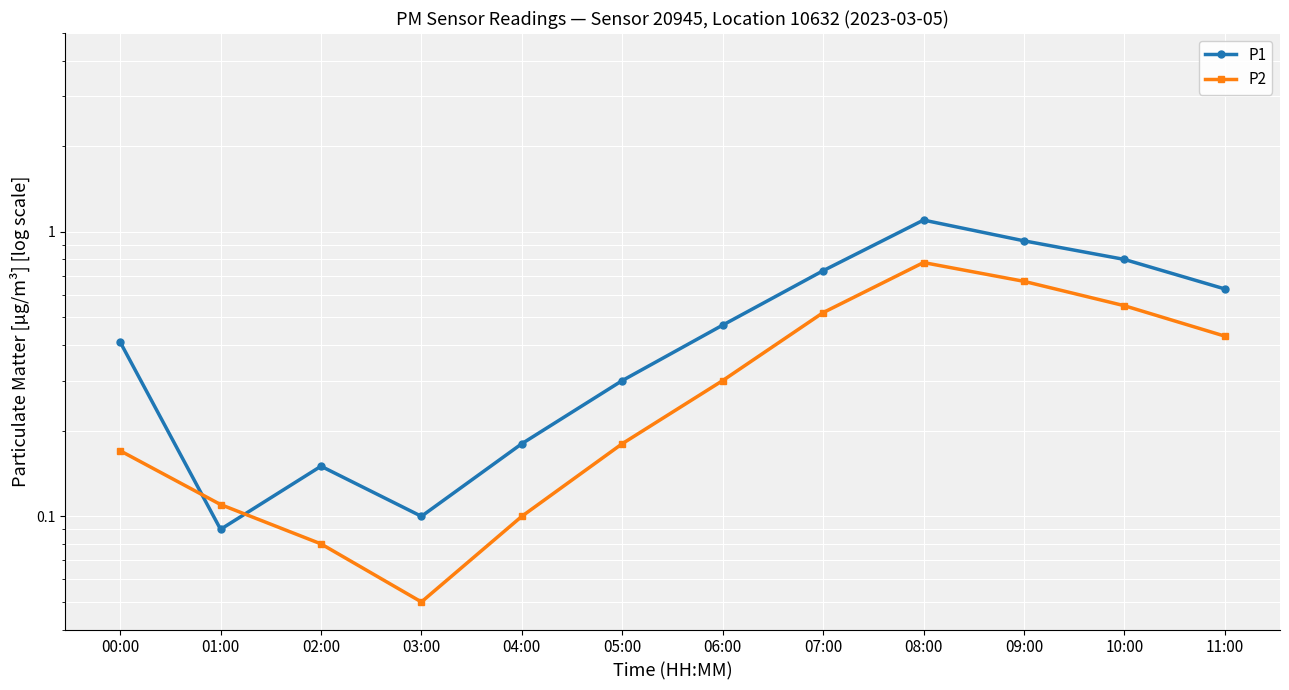

Does the chart display data point markers on the line(s)?

Yes